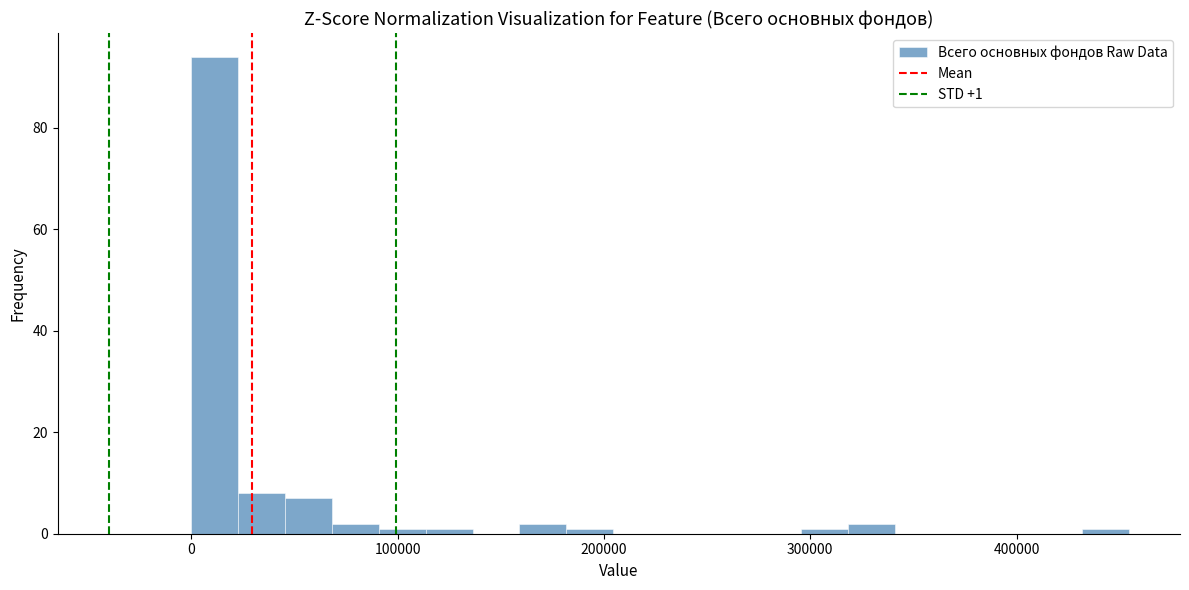

Read against the x-axis, roughly where is the centre of the tallest bar?

10000